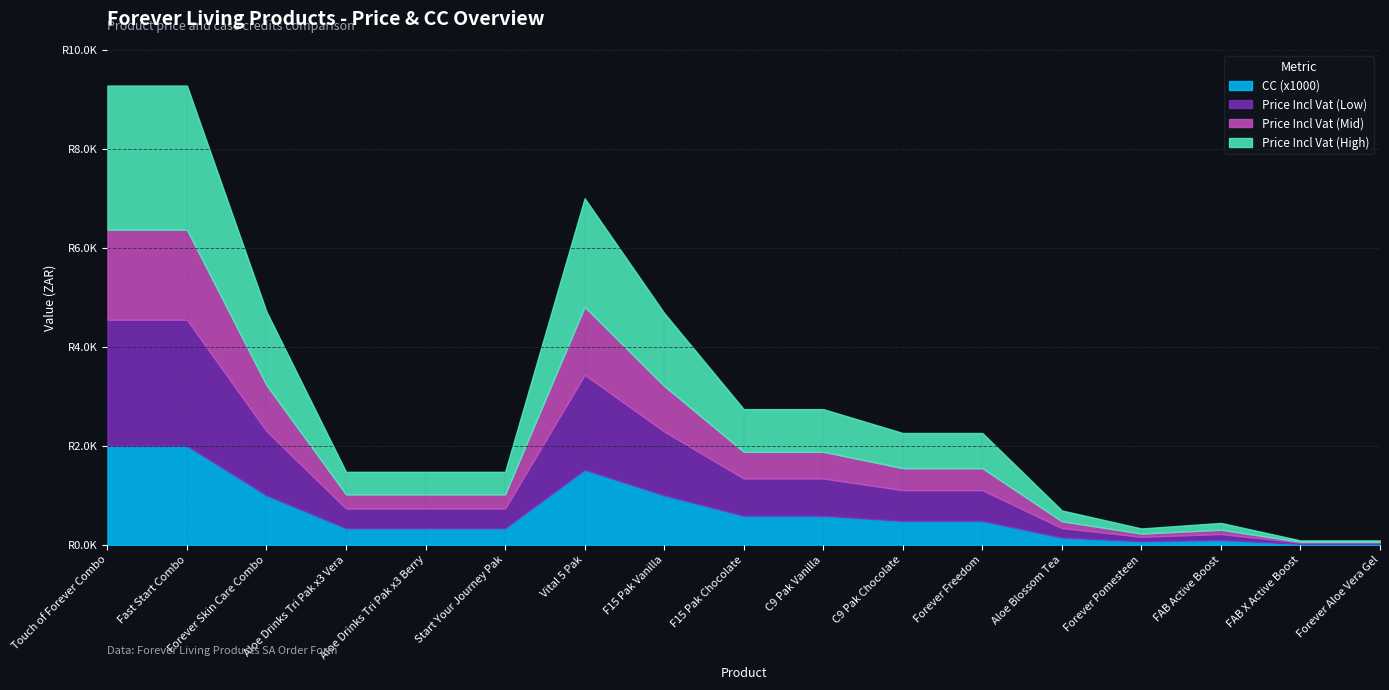

What are all the series names shown in the legend?

CC (x1000), Price Incl Vat (Low), Price Incl Vat (Mid), Price Incl Vat (High)